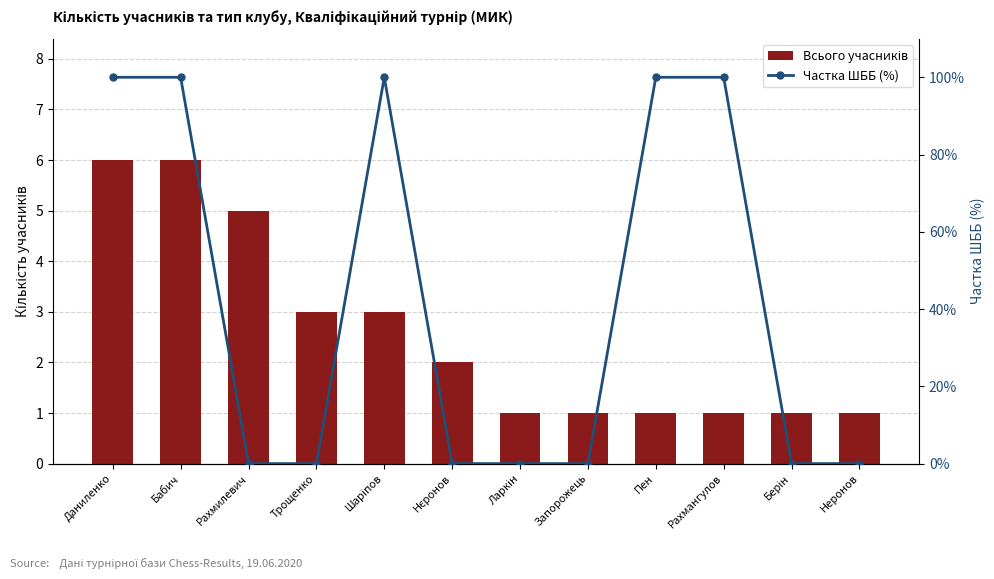

Does the chart contain stacked bars?

No